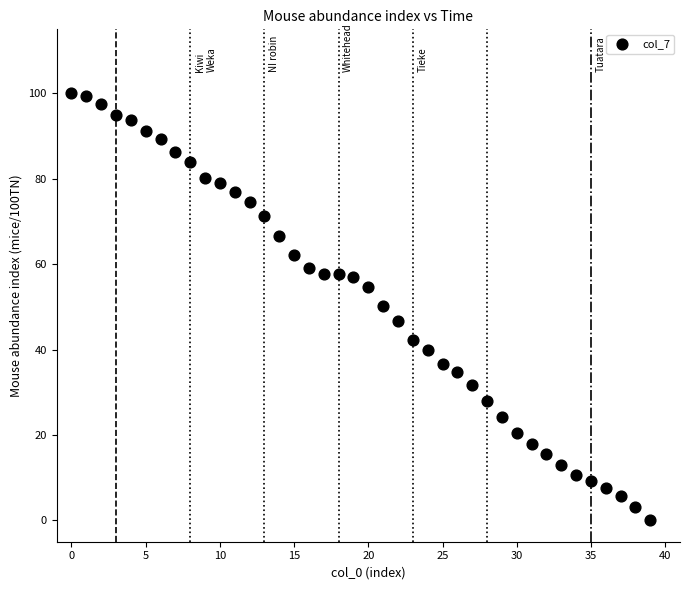

What is the range of Y values (max minus min)?

100.0